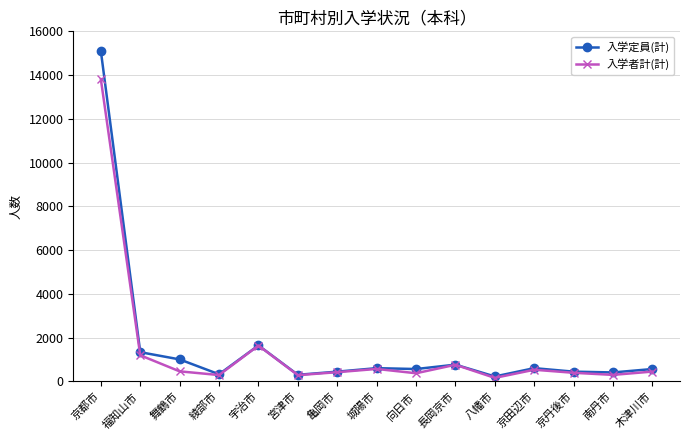

What is the spread (max minus min) of values at 京田辺市?

73